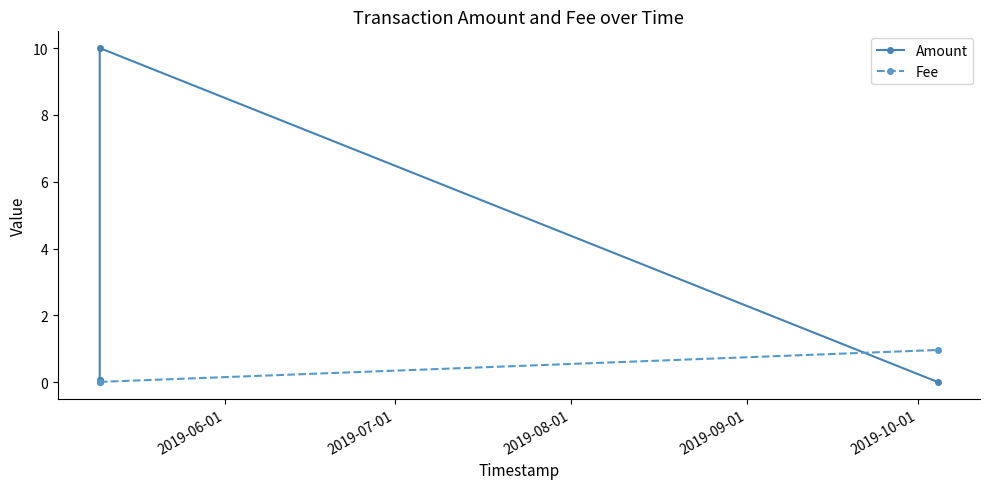

Does the chart display data point markers on the line(s)?

Yes